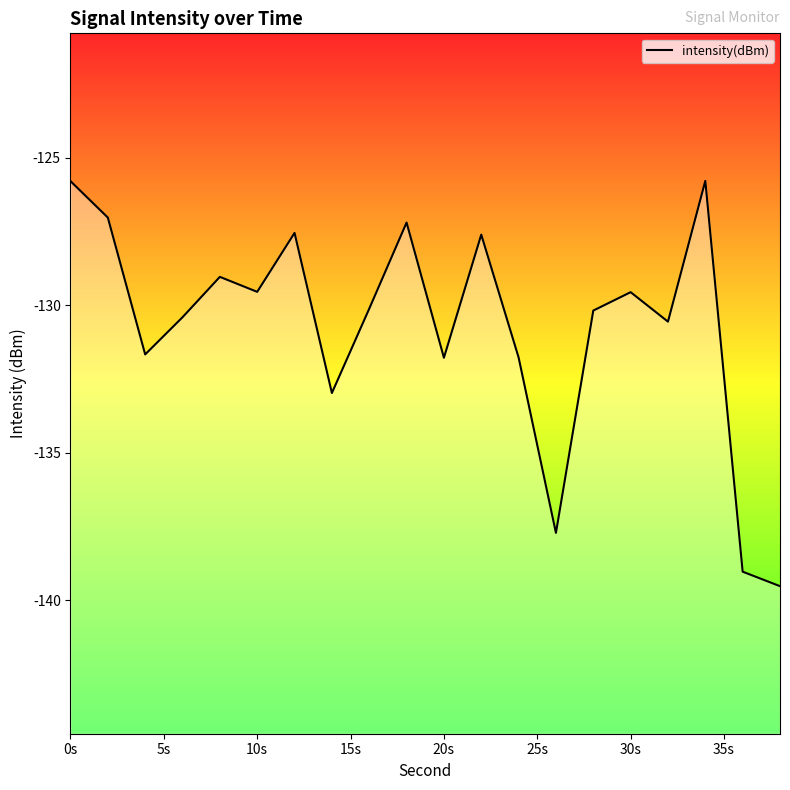

What is the maximum value shown in the chart?

-125.8